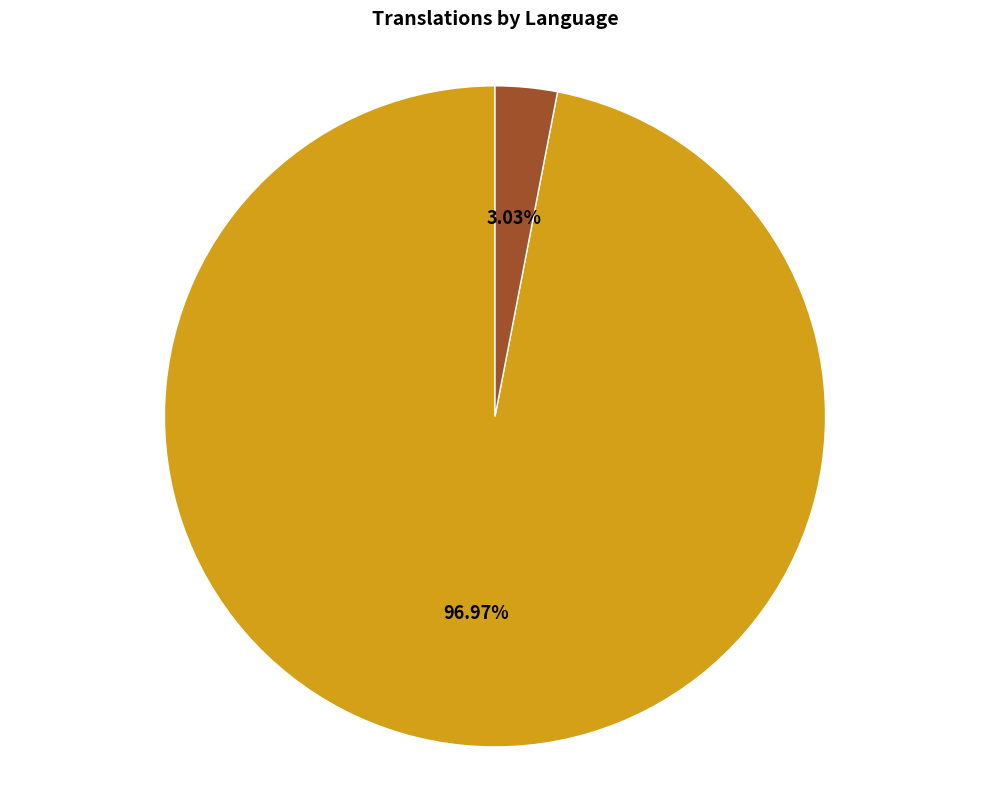

True or false: French accounts for 3% of the total.

True